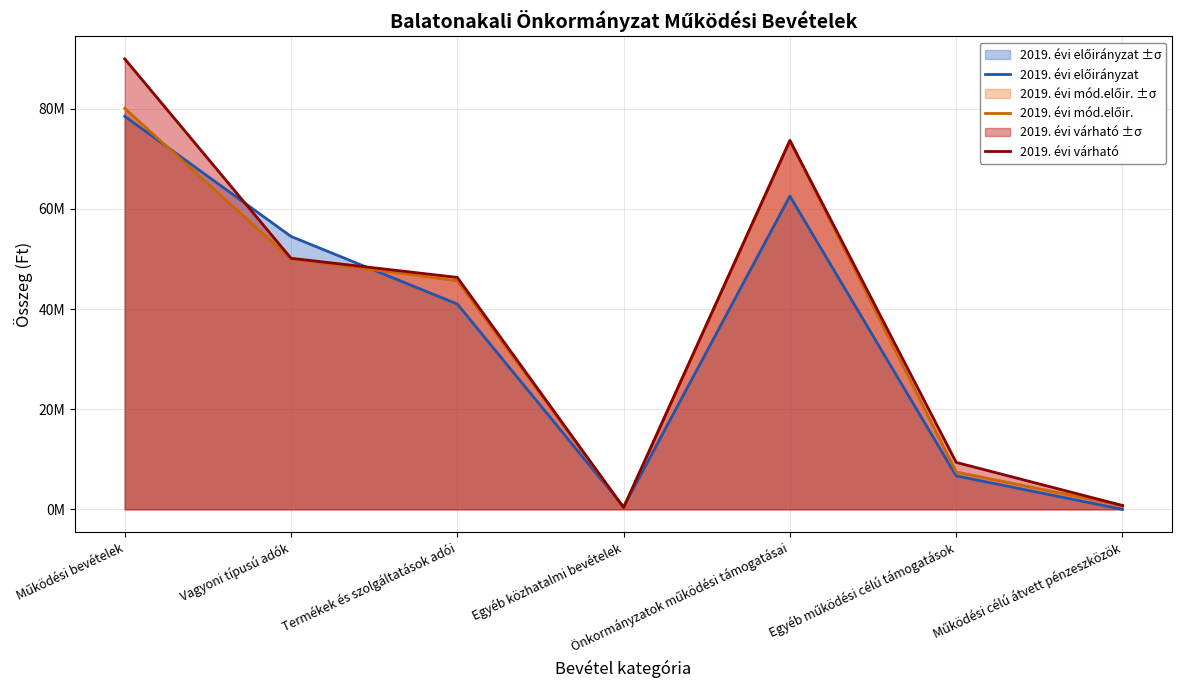

What are all the series names shown in the legend?

2019. évi előirányzat, 2019. évi mód.előir., 2019. évi várható